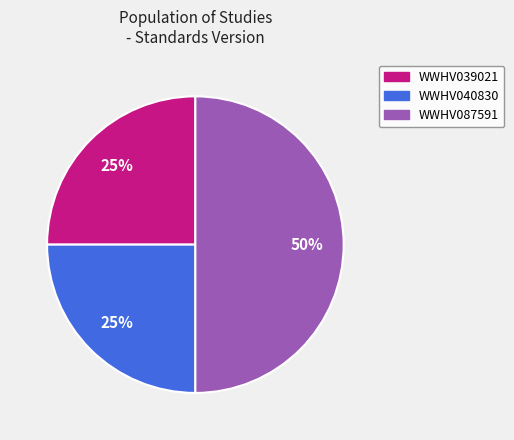

Does WWHV039021 represent more than half of the total?

No